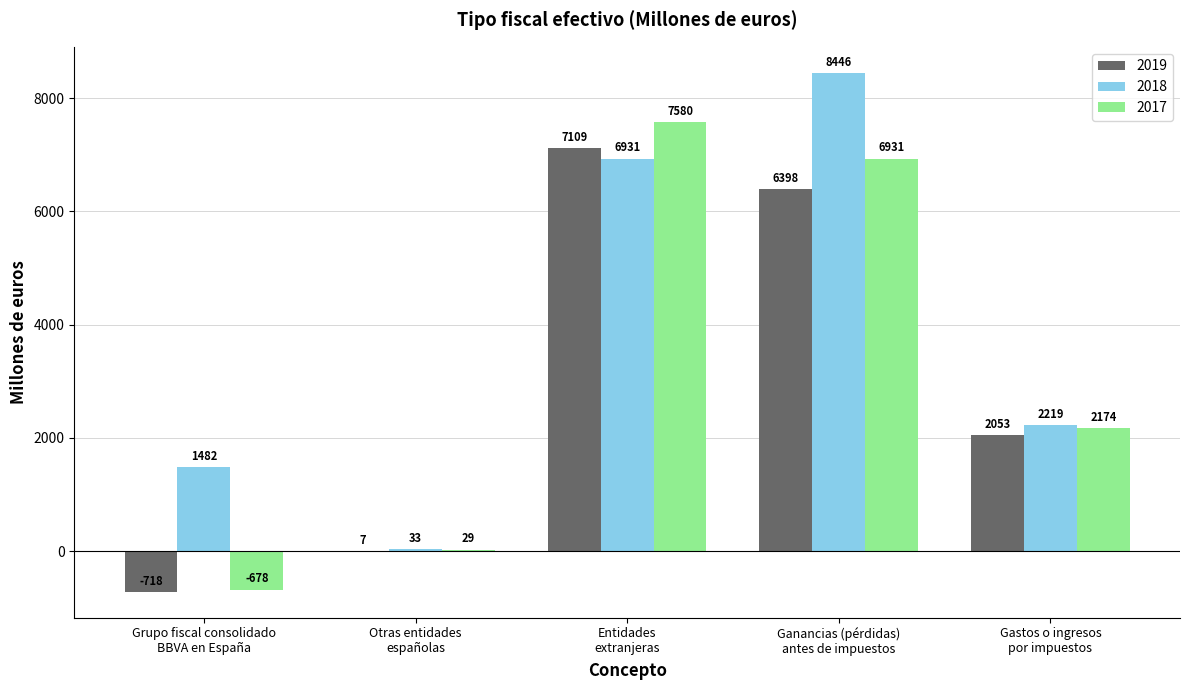

What is the maximum value shown in the chart?

8446